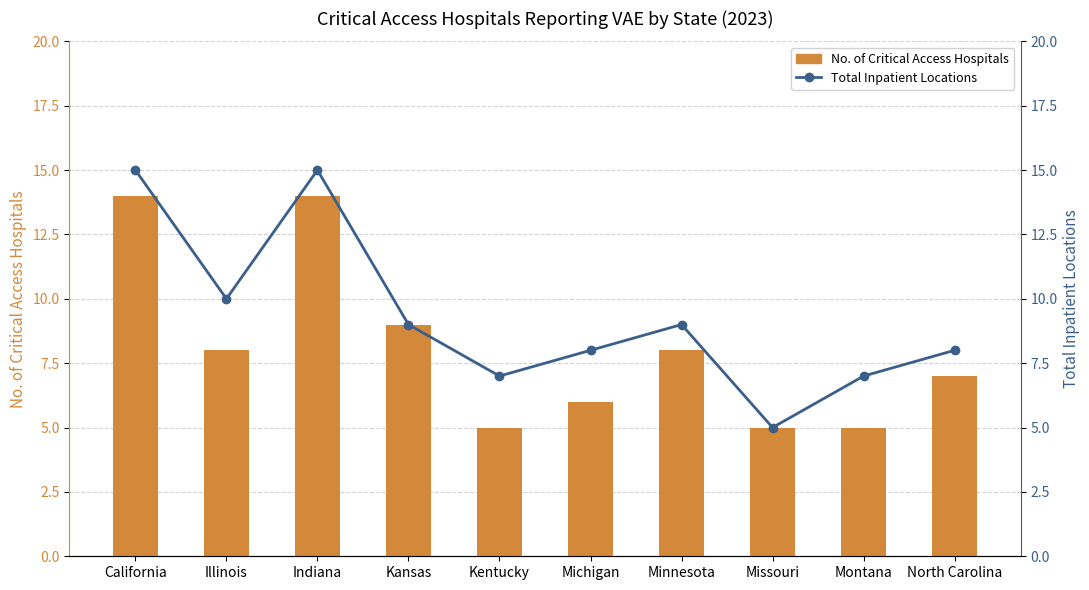

List the labels in order of Total Inpatient Locations value, largest first.

California, Indiana, Illinois, Kansas, Minnesota, Michigan, North Carolina, Kentucky, Montana, Missouri